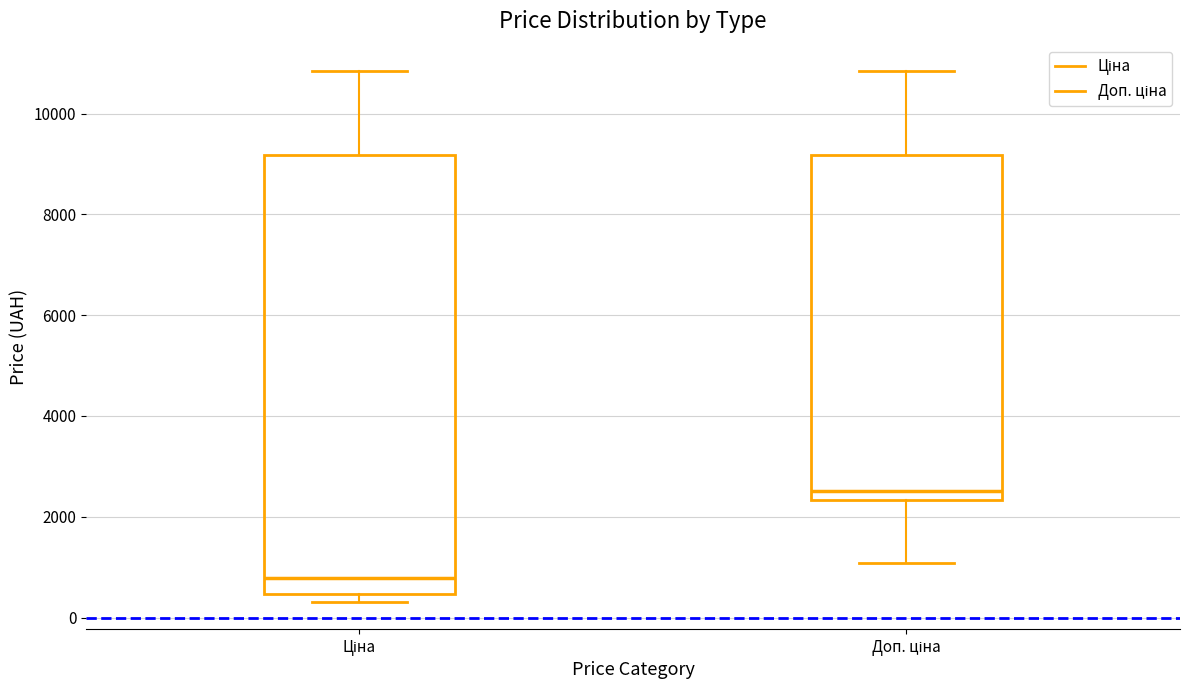

Which box is the tallest, from its lower edge to its upper edge?

Ціна